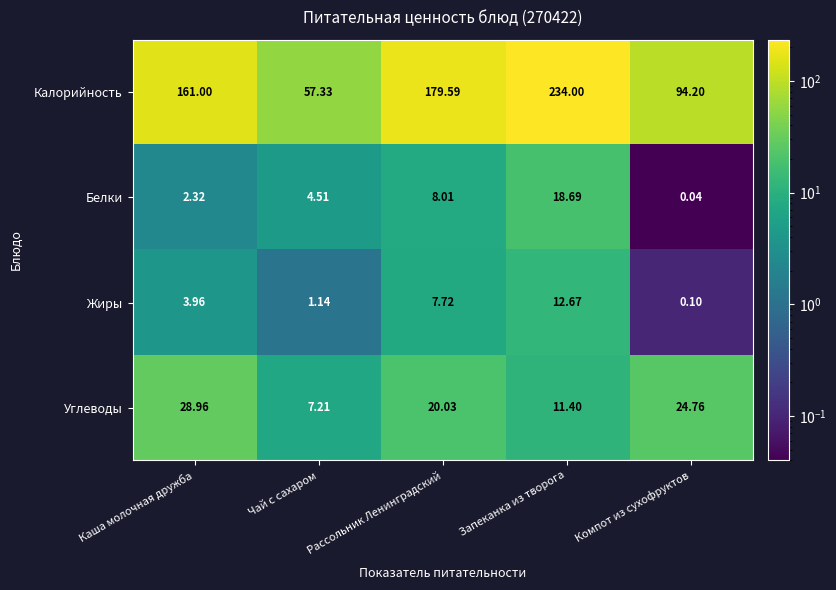

At how many categories does at least one series exceed 49?

5